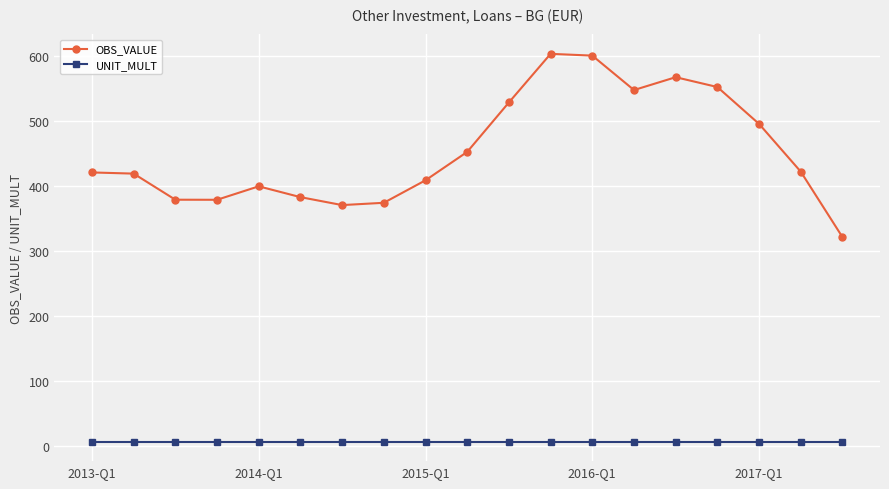

Which series has the largest total across all categories?

OBS_VALUE